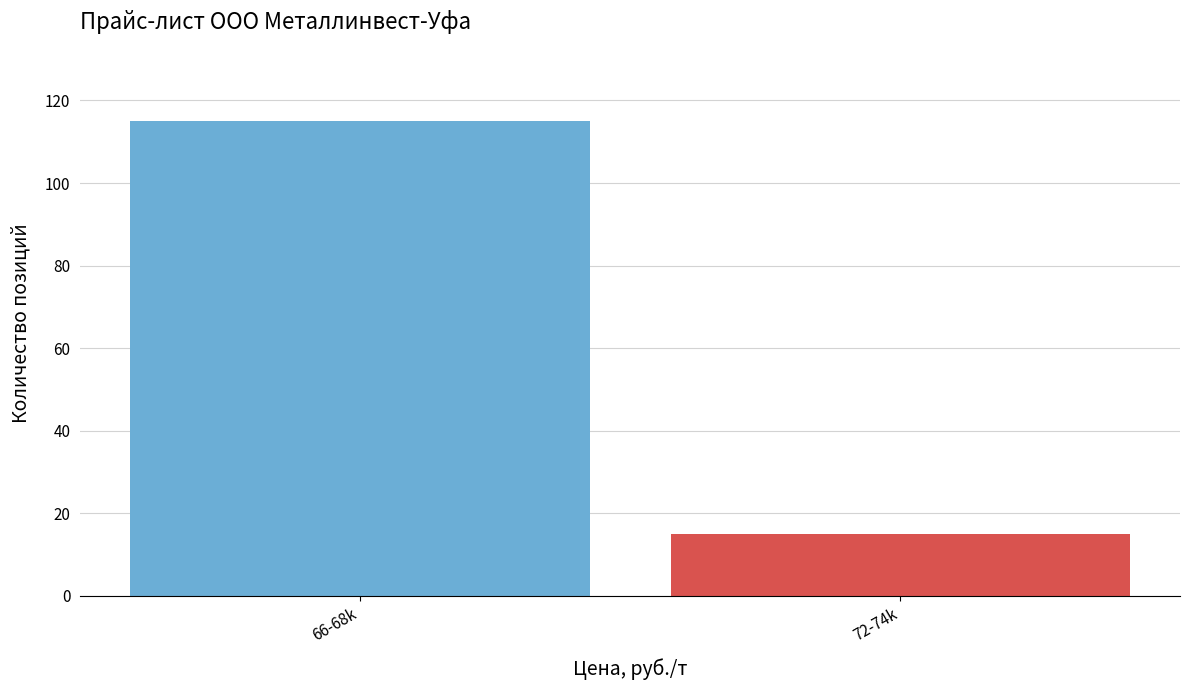

Reading left to right, extract all data points from this chart.

115	15